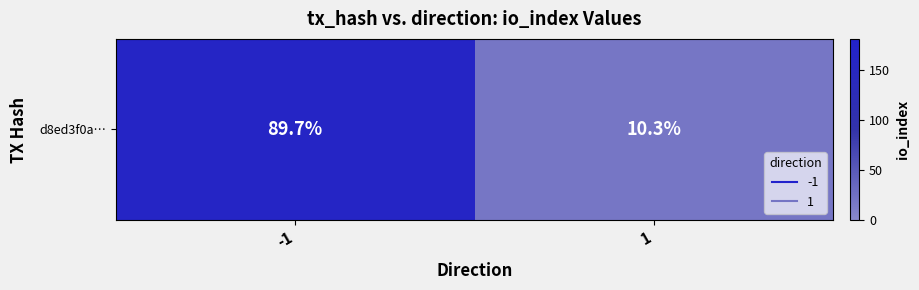

At which label is the value closest to 92?

-1